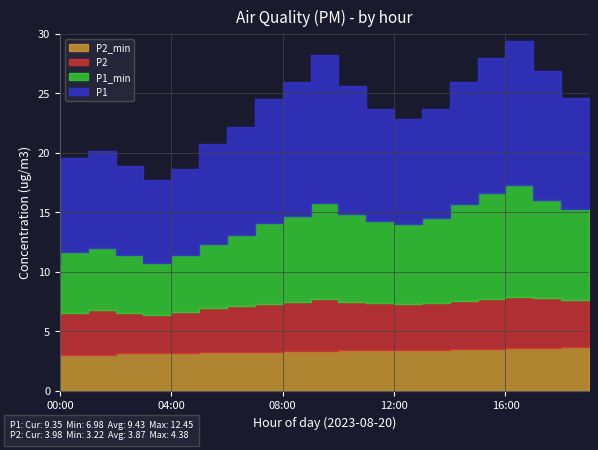

What is the difference between the highest and lowest values at 03:00?

4.3